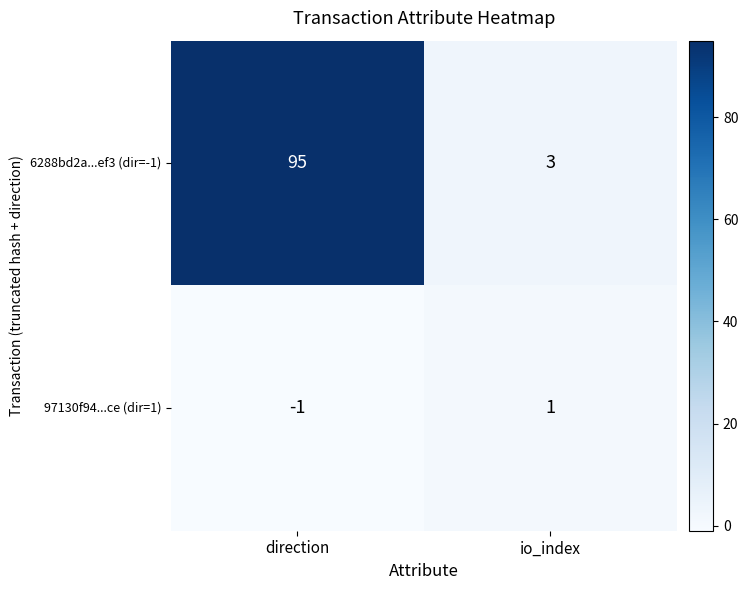

Which series has the largest total across all categories?

6288bd2a...ef3 (dir=-1)